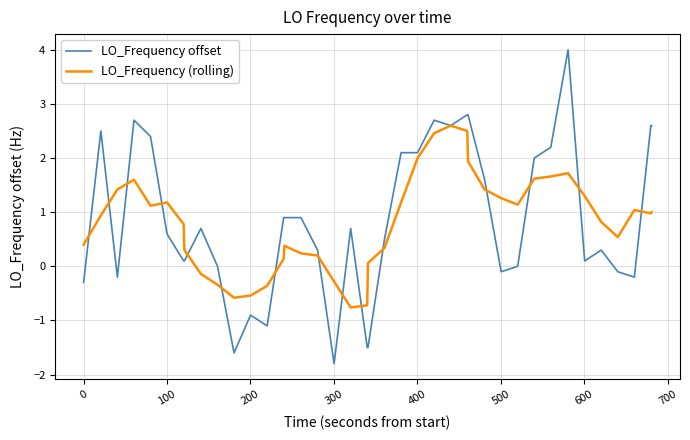

What is the difference between the second highest and second lowest values in the LO_Frequency offset series?

4.4